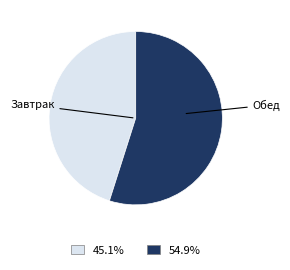

Is there any slice that represents more than half of the pie?

Yes